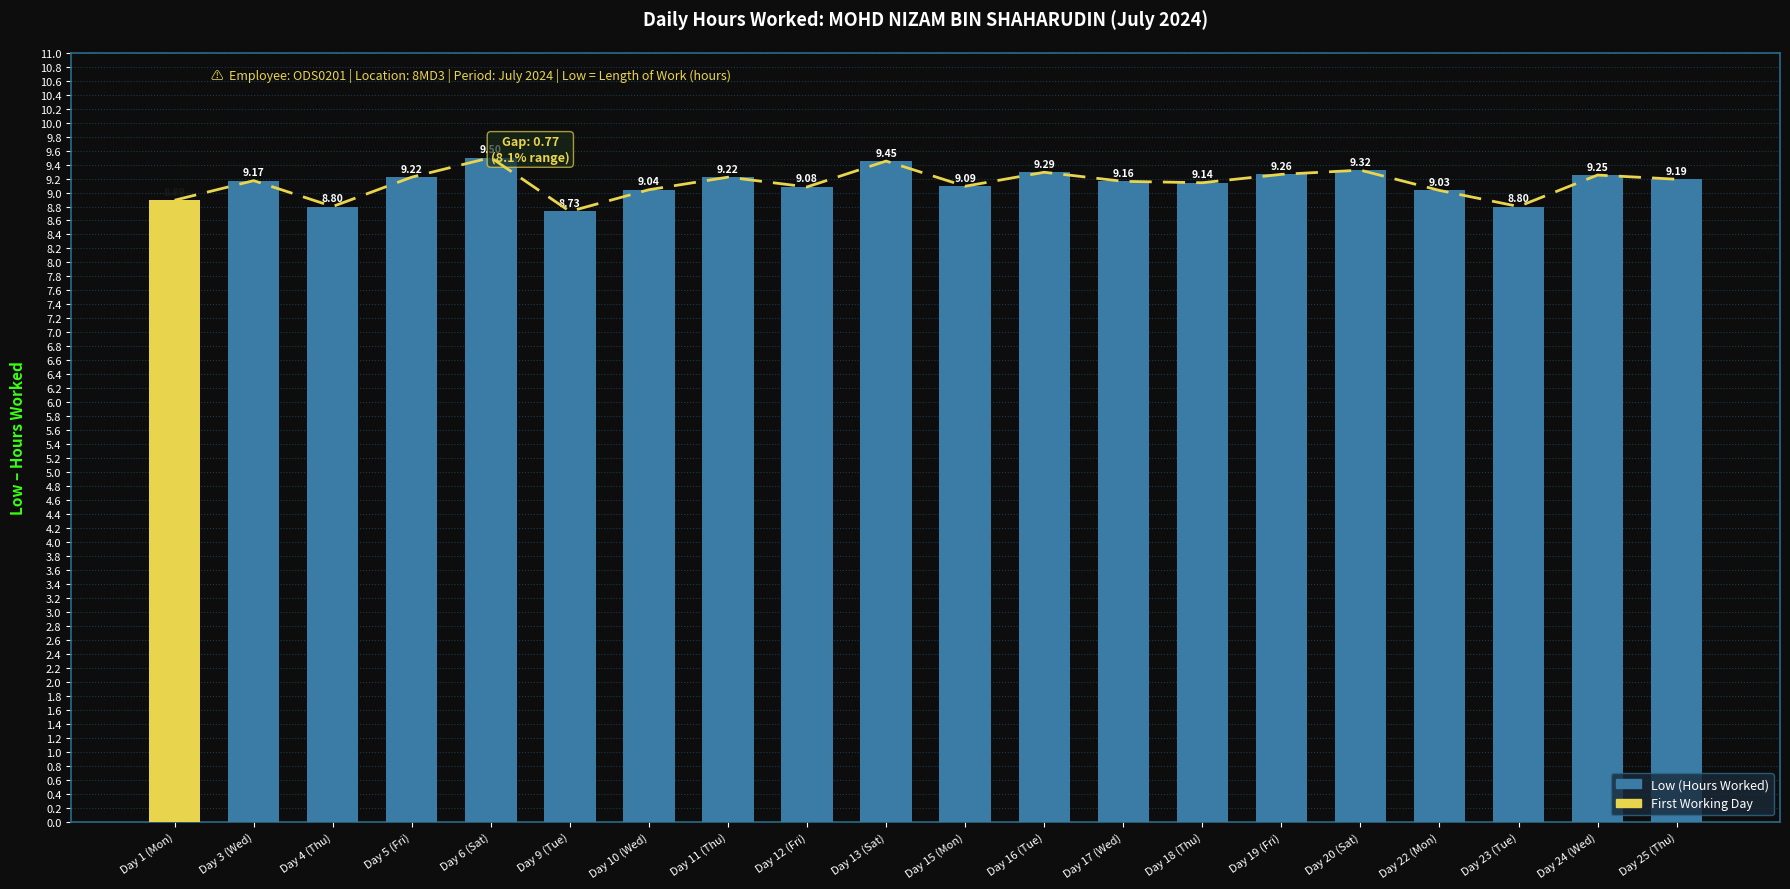

Count the number of data series in this chart.

1